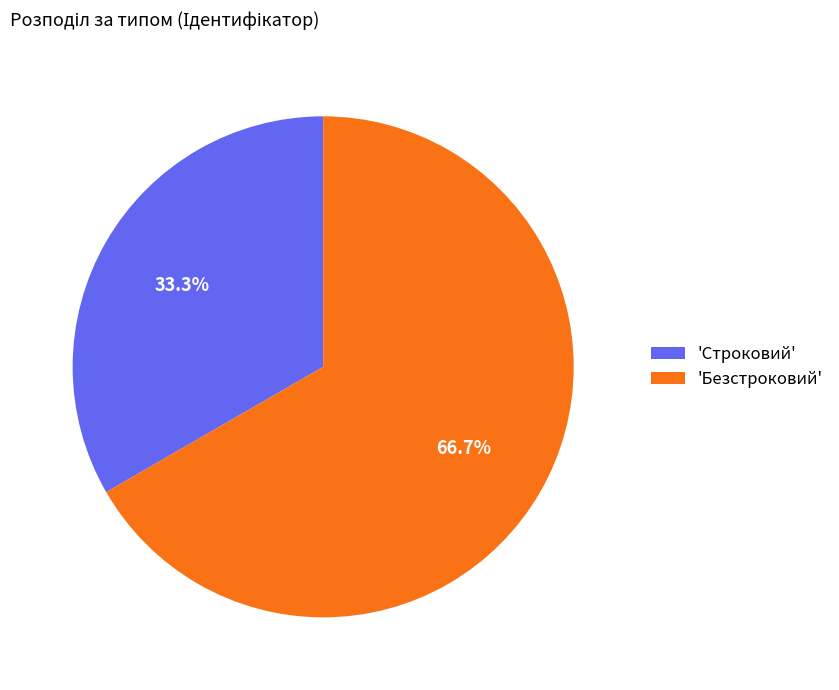

Which has a higher value, 'Безстроковий' or 'Строковий'?

'Безстроковий'